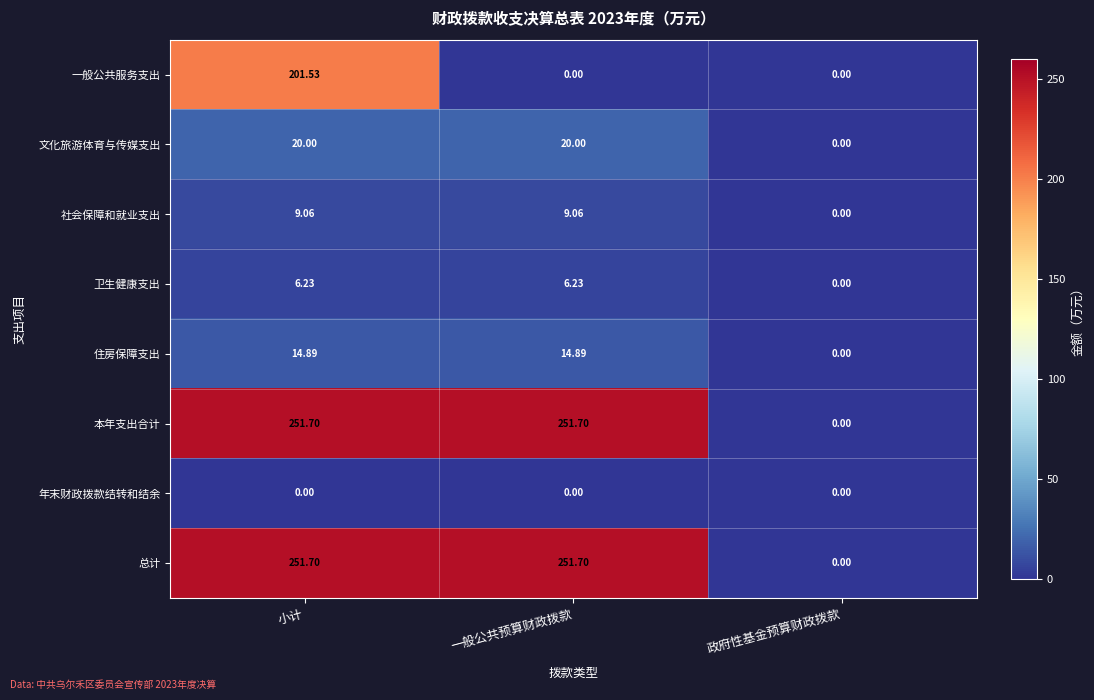

Which series changed the most between 小计 and 一般公共预算财政拨款?

一般公共服务支出